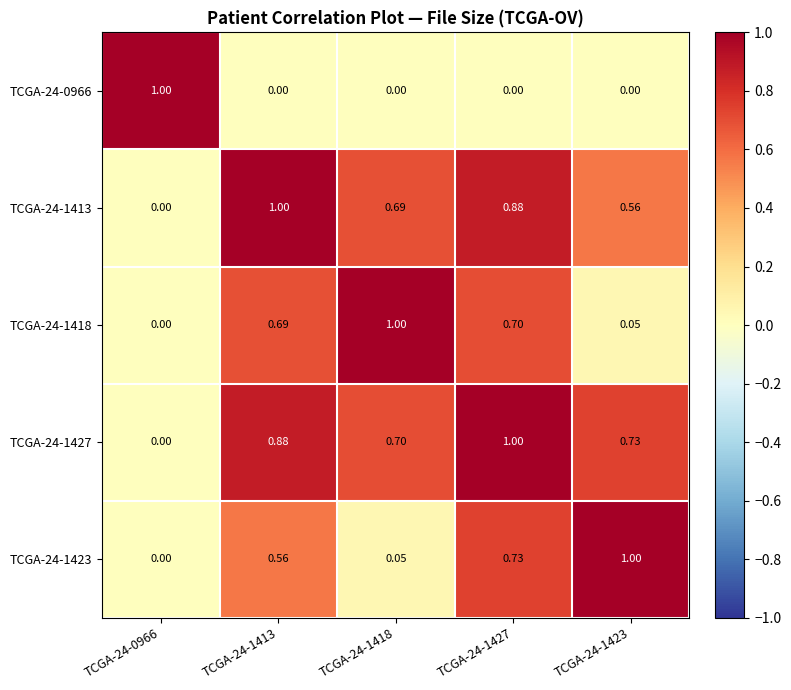

Is the value of TCGA-24-0966 at TCGA-24-1418 greater than the value of TCGA-24-1413 at TCGA-24-1427?

No